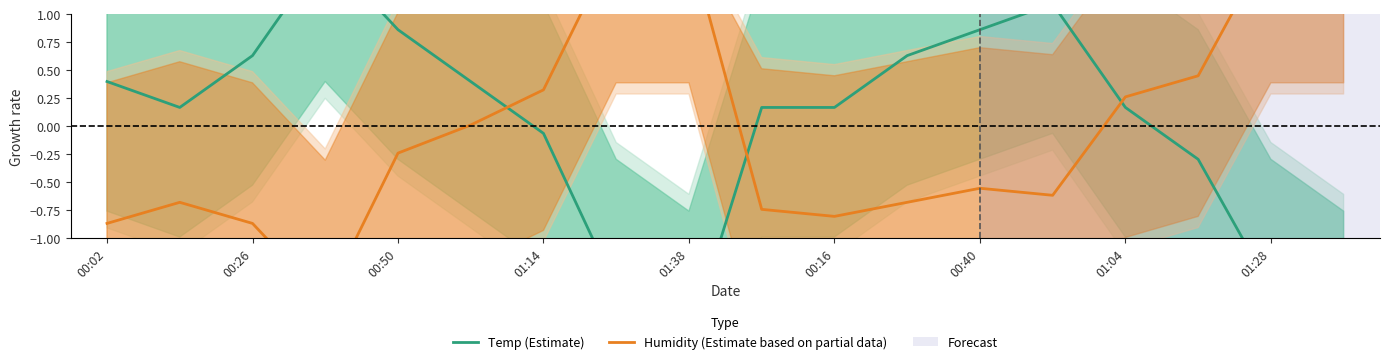

The value of Temp (Estimate) at 11 is 0.4. True or false?

False